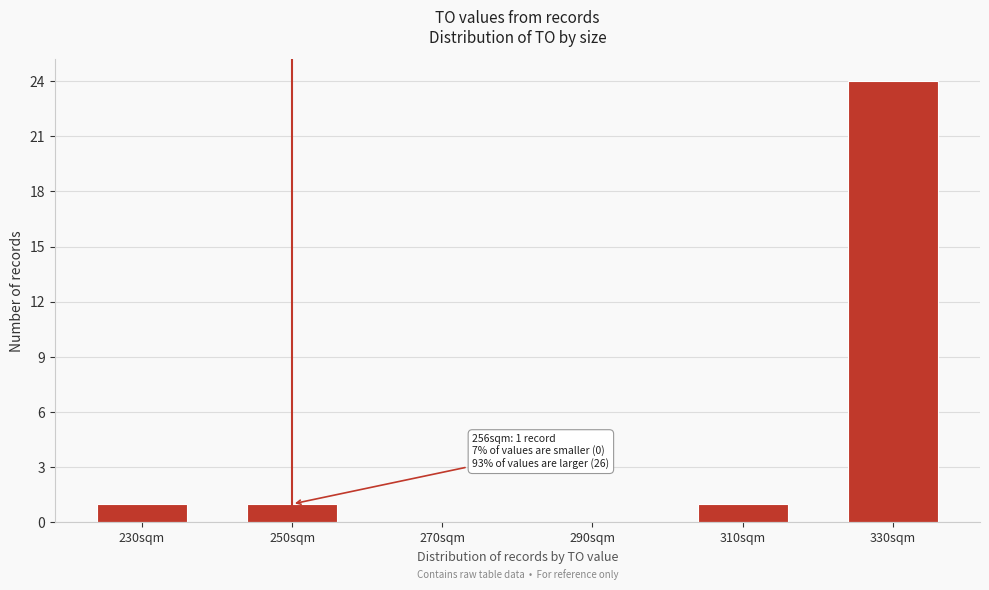

Reading right to left, what are all the values shown in this chart?

330sqm=24	310sqm=1	290sqm=0	270sqm=0	250sqm=1	230sqm=1